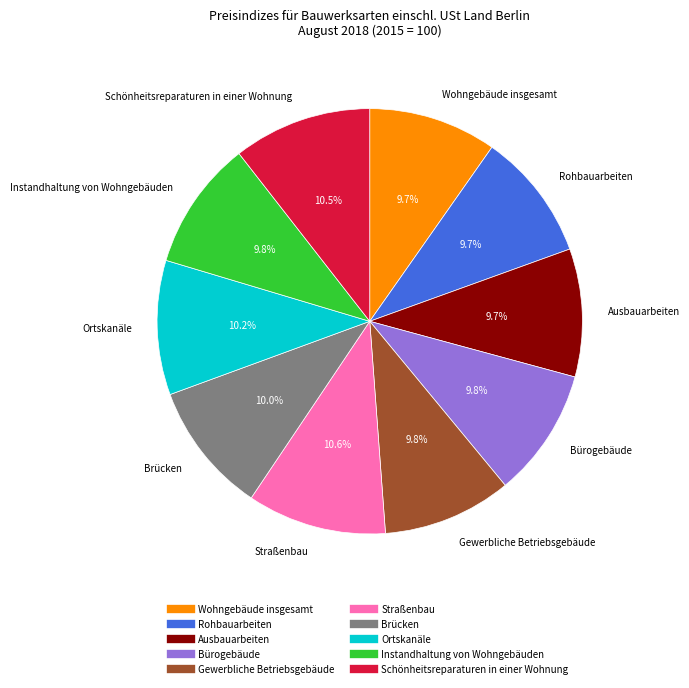

Does Bürogebäude represent more than half of the total?

No